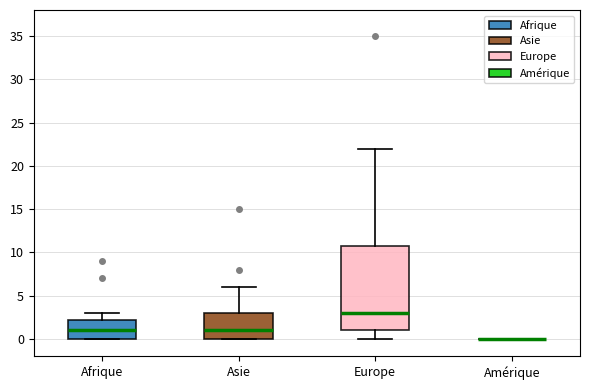

Where does the upper whisker of the box for Afrique end on the y-axis? The values are not printed on the chart, so give them approximately, as read against the axis.

3.0